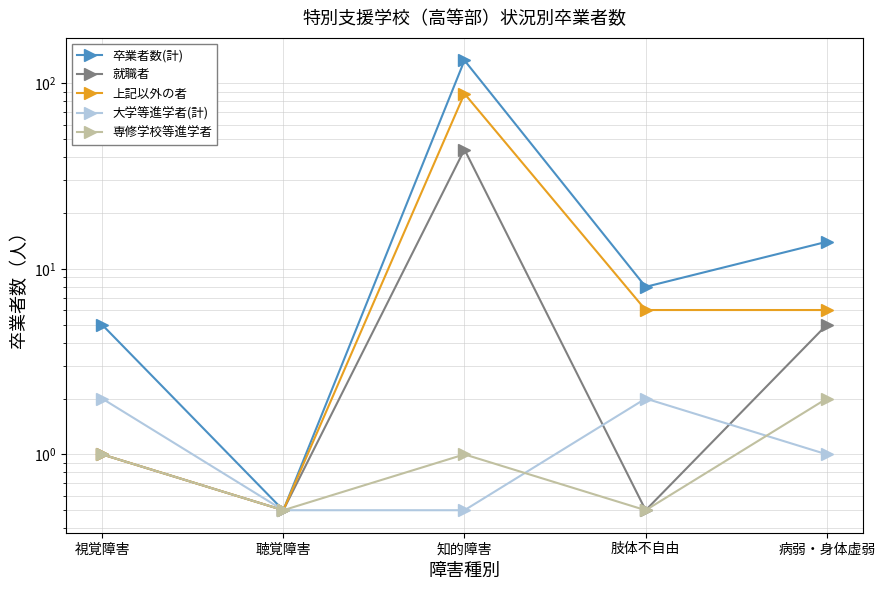

True or false: 卒業者数(計) has more than 2 interior local peaks.

False